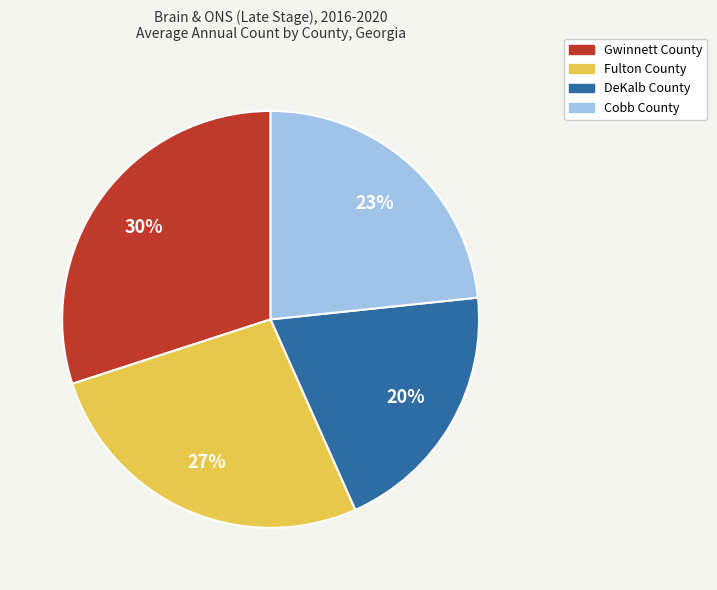

Approximately how many times larger is the value at Gwinnett County compared to Cobb County?

1.3